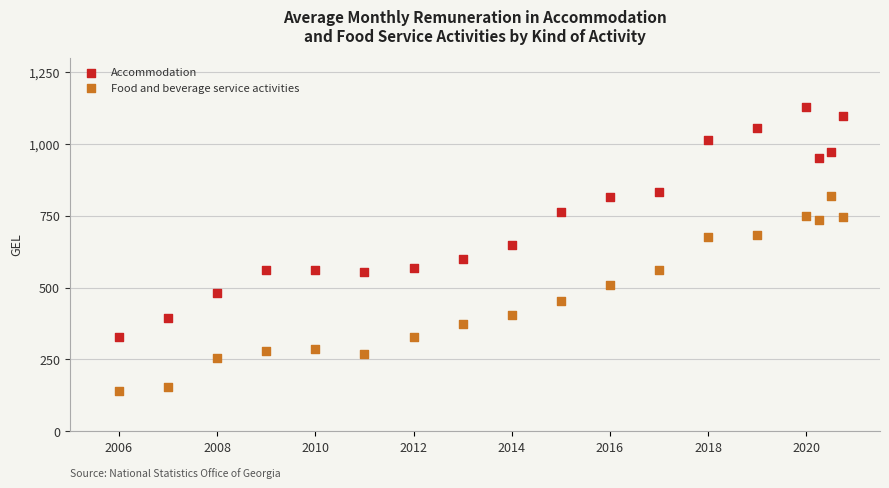

Across all data points, what is the range of Y values (max minus min)?

989.4